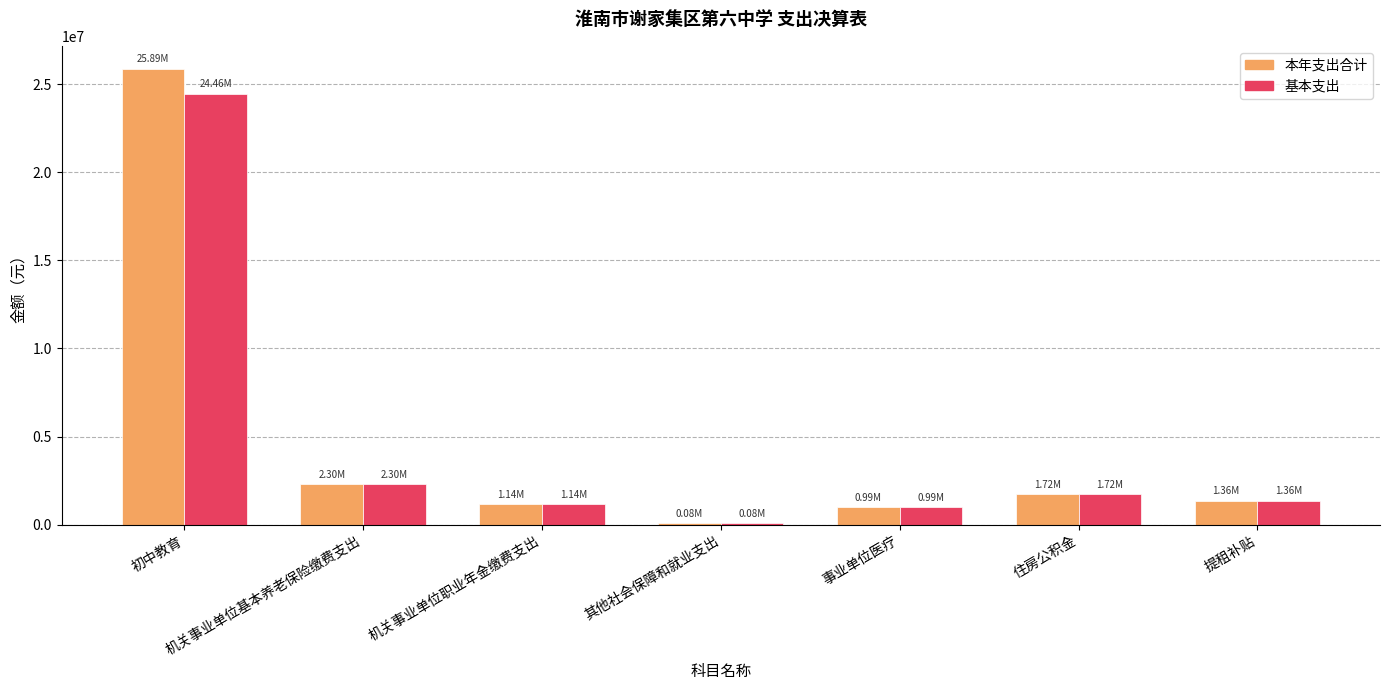

How many categories are shown in the chart?

7